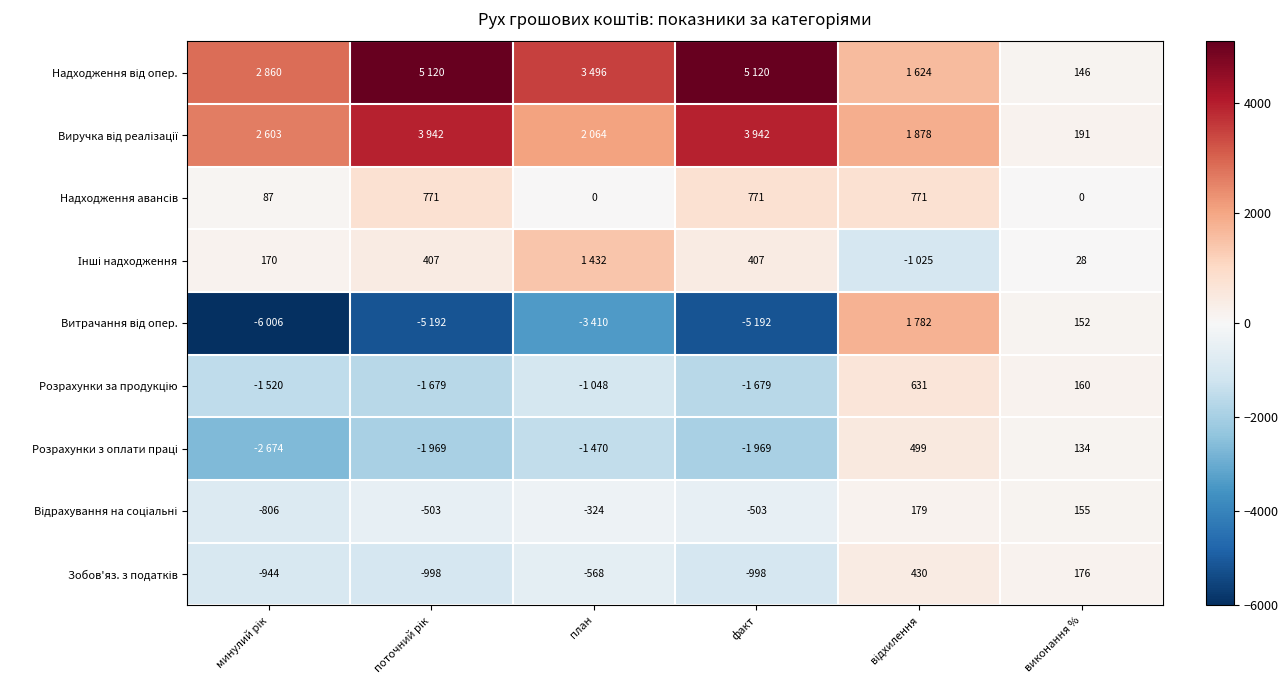

Which label corresponds to the largest value in the chart?

поточний рік